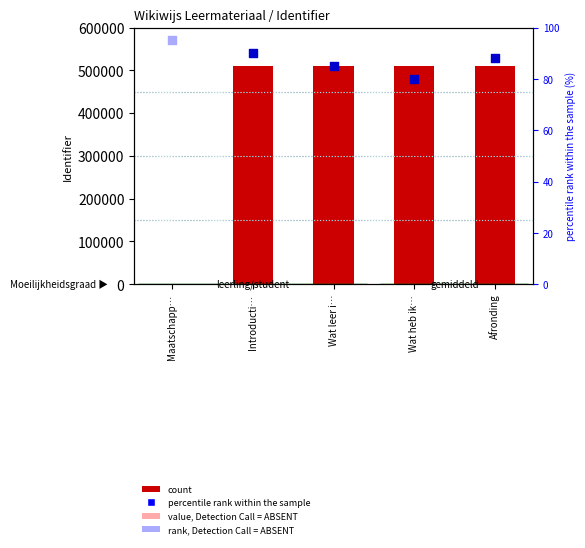

Between Introducti… and Afronding, which is larger?

Afronding